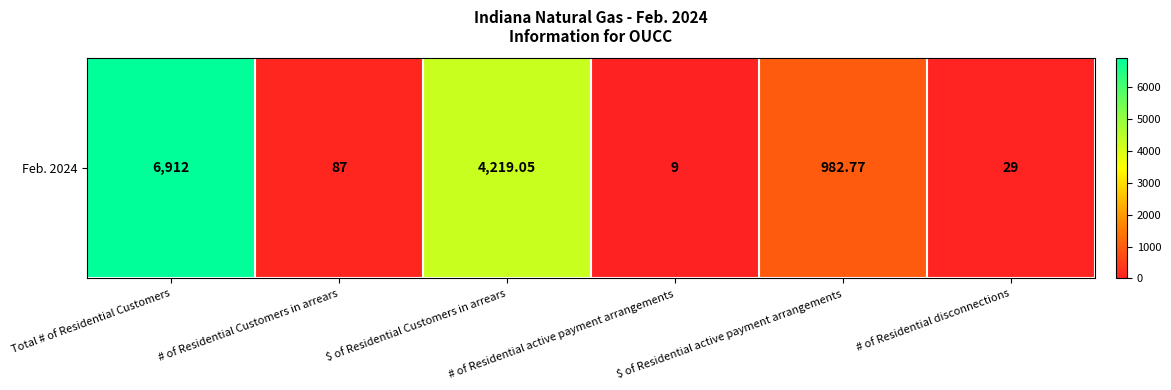

What is the difference between the values at Total # of Residential Customers and $ of Residential Customers in arrears?

2692.9